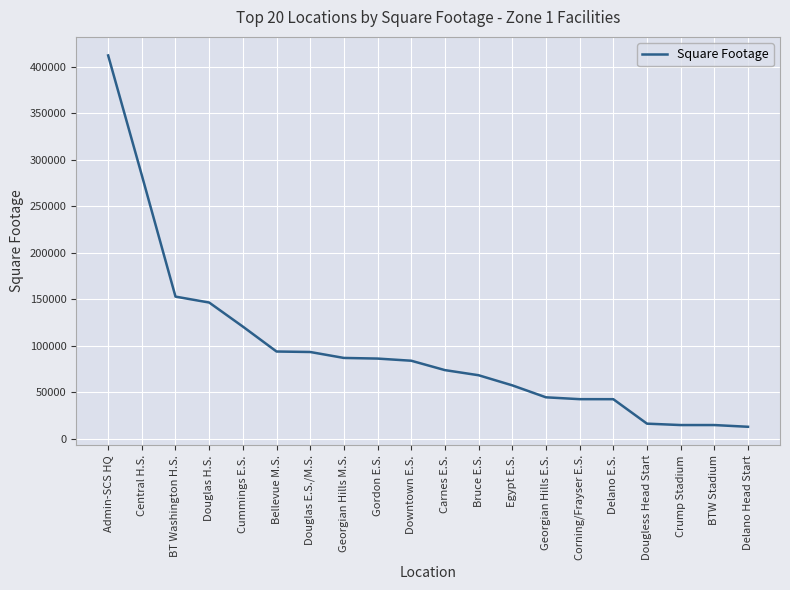

What is the difference between the second highest and minimum values?

270088